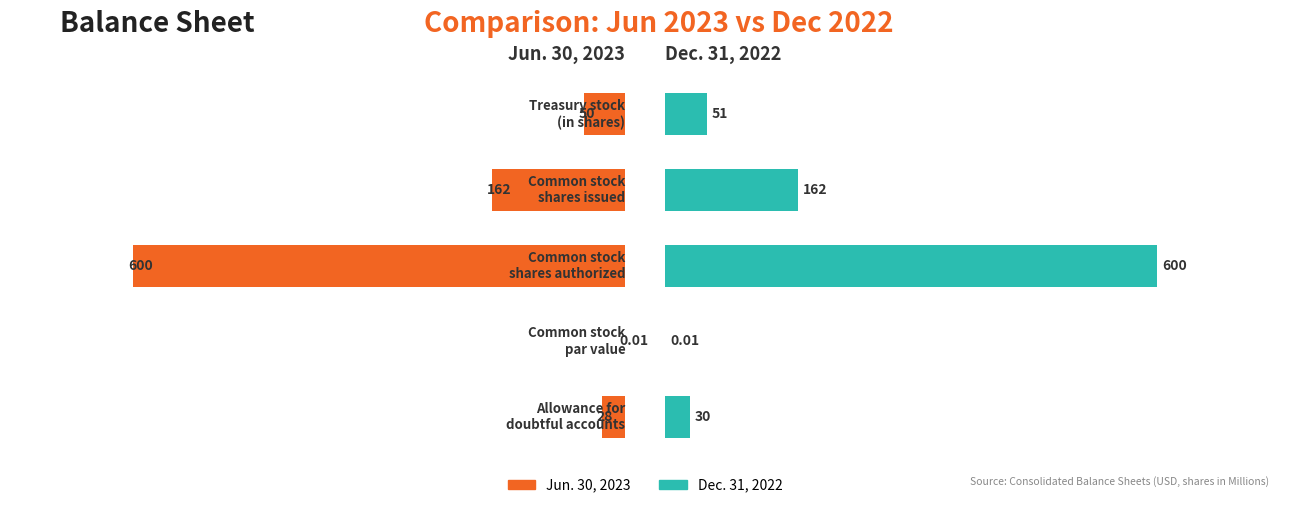

The value of Dec. 31, 2022 at 0 is 30.0. True or false?

True